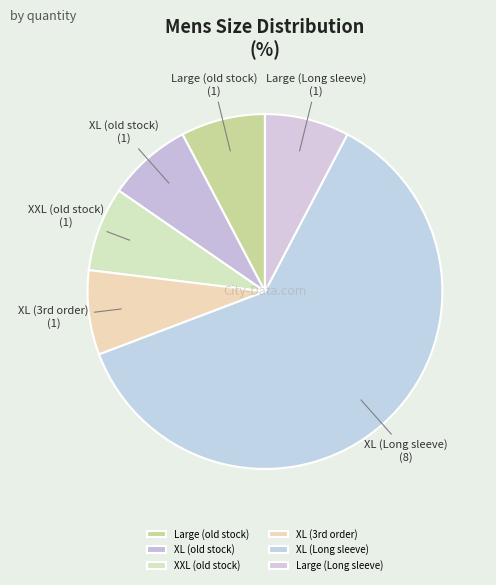

Is there any slice that represents more than half of the pie?

Yes